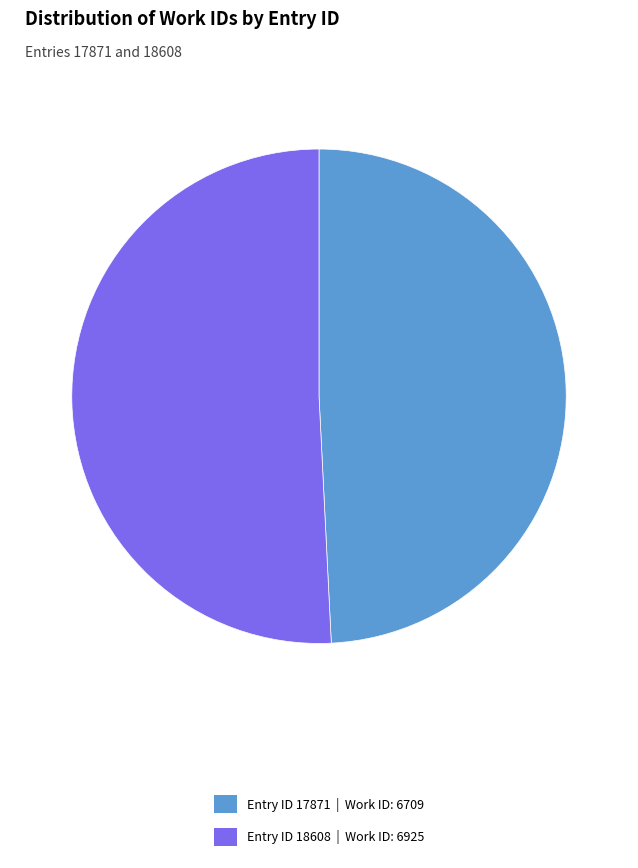

Is it true that Entry ID 17871 | Work ID: 6709 is 40% of the pie?

False